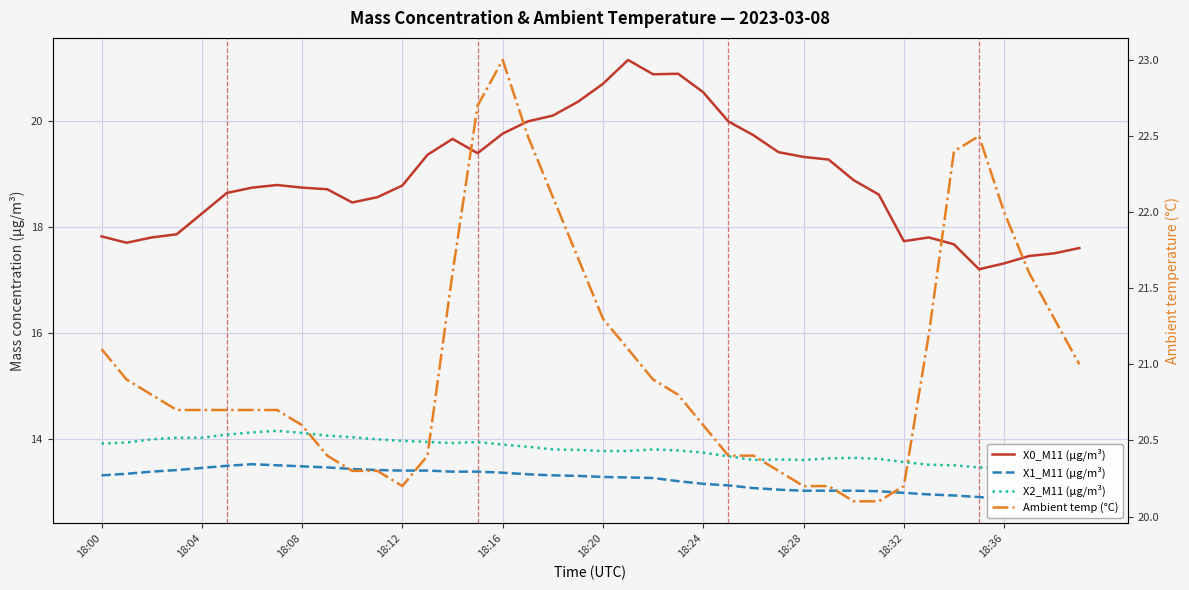

Is it true that X0_M11 (μg/m³) equals 7.1 at 18:04?

False